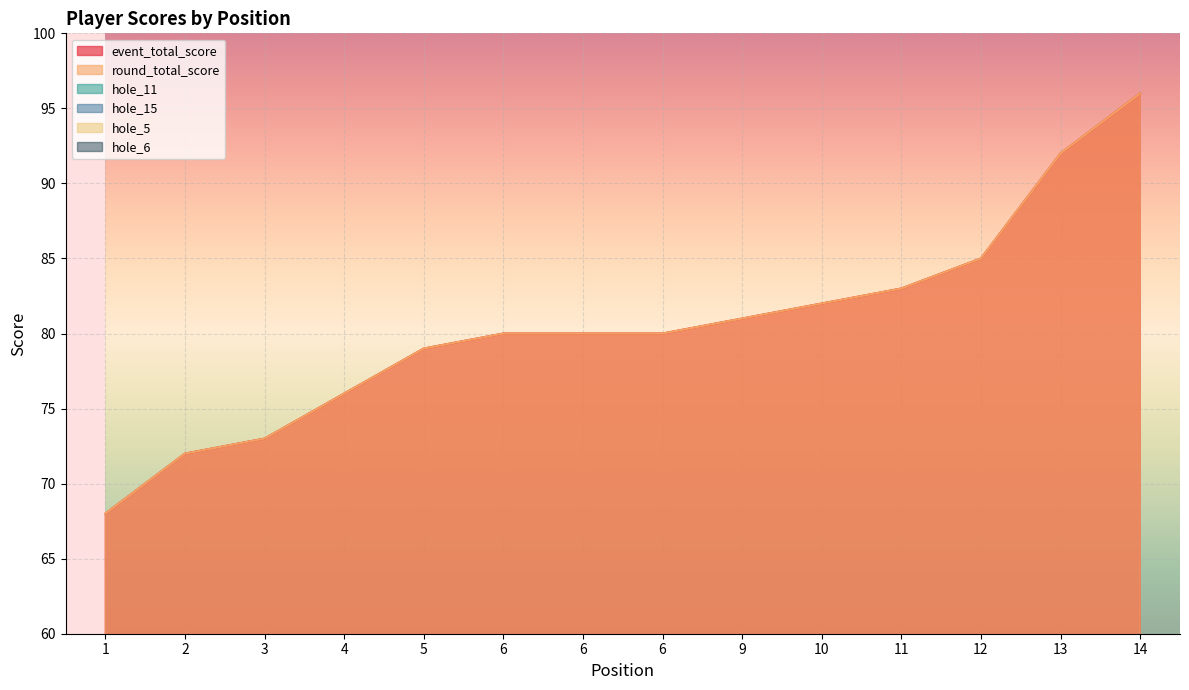

What is the total value across all series at 3?

158